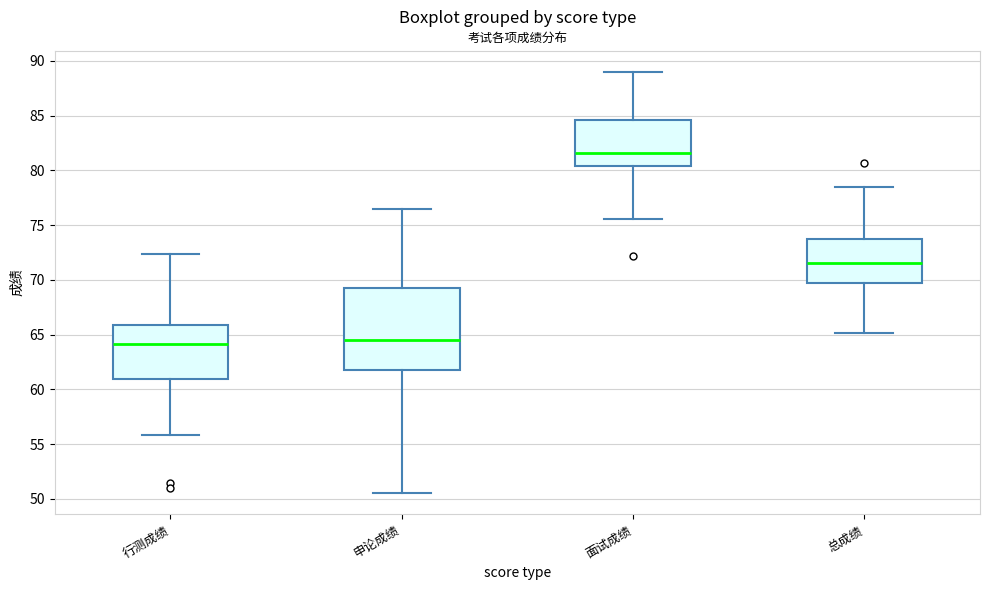

Where is the upper edge of the box for 申论成绩 on the y-axis? The values are not printed on the chart, so give them approximately, as read against the axis.

69.5